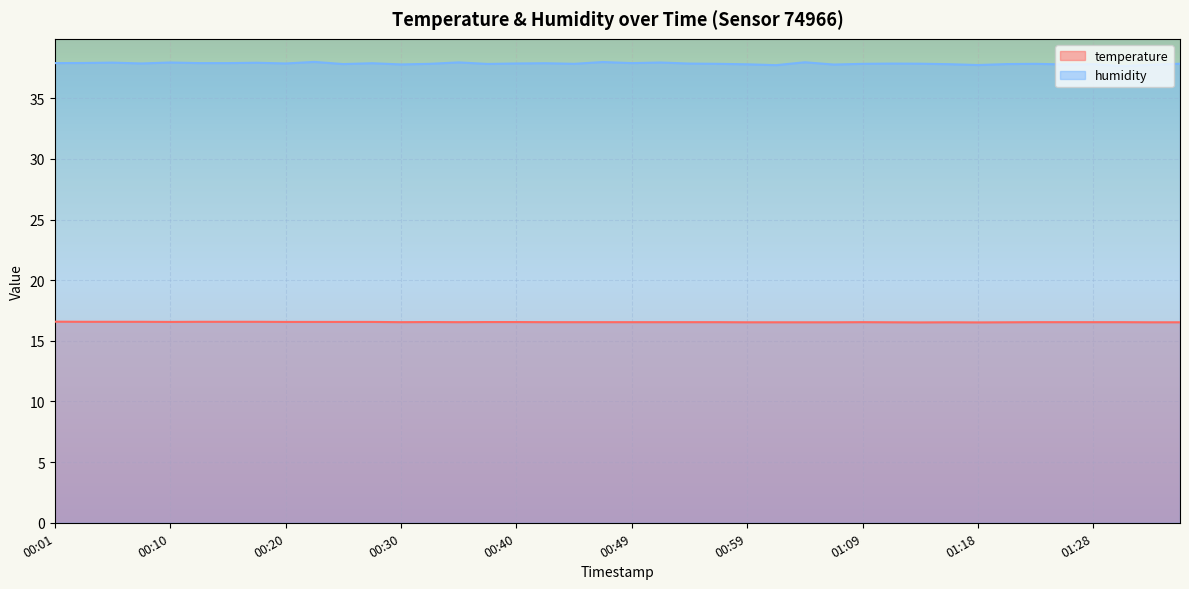

At 01:26, list the series in order from smallest to largest.

temperature, humidity